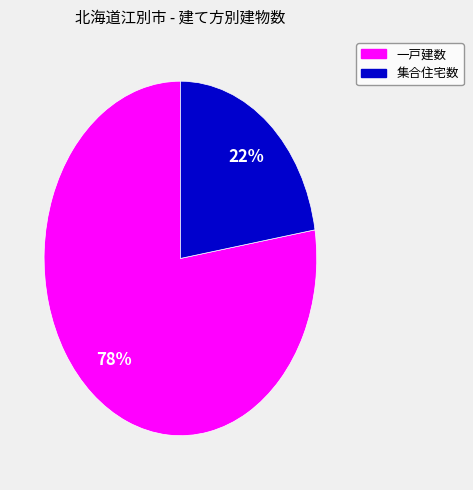

Does any single category account for the majority?

Yes